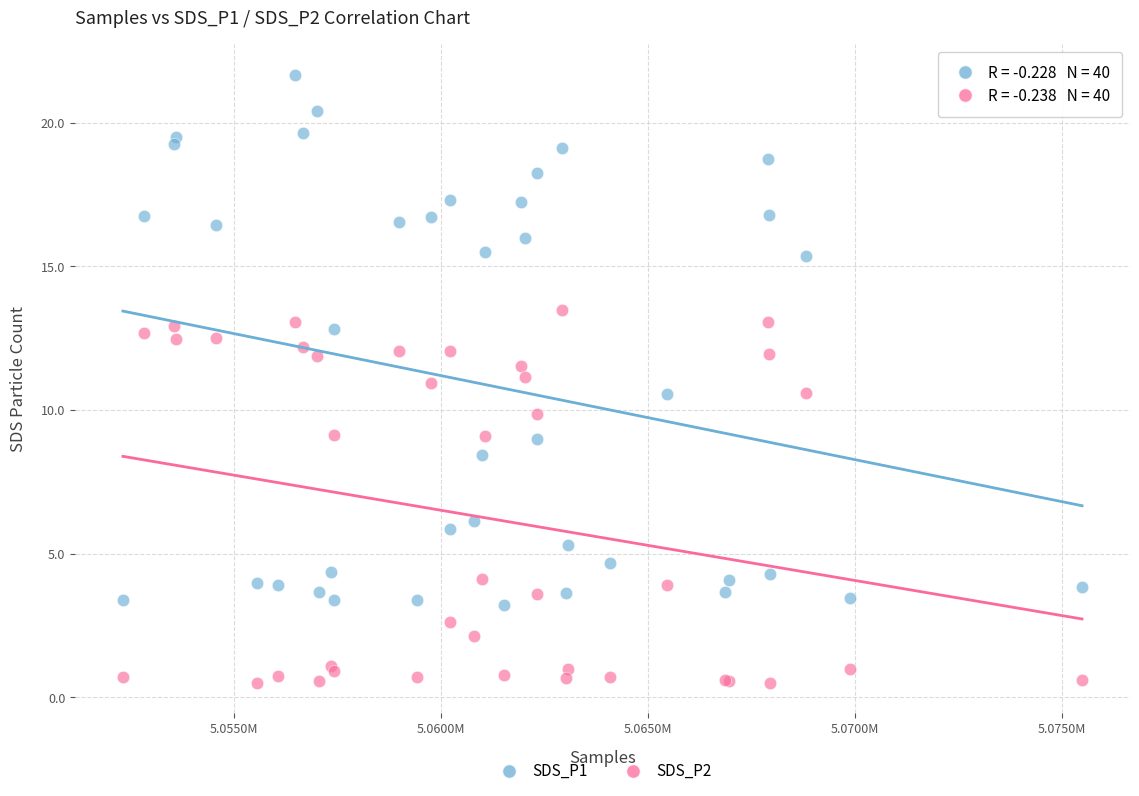

Which series has the largest Y range (max minus min)?

SDS_P1